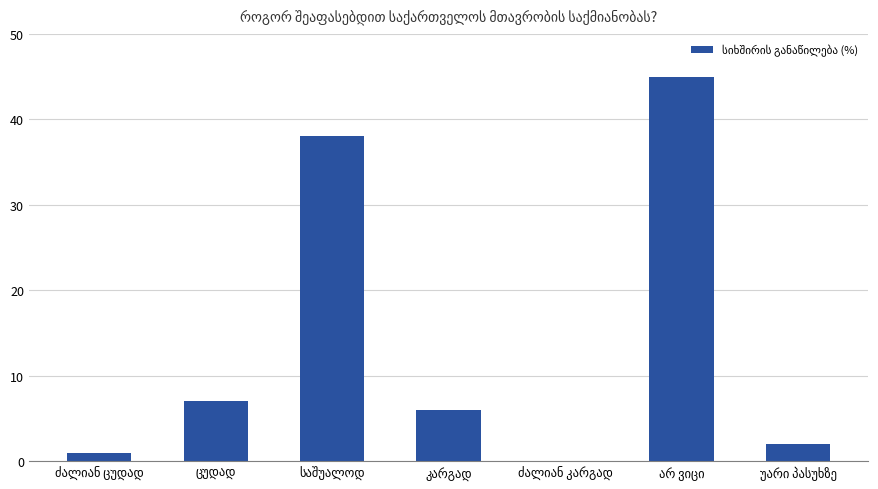

What is the maximum value shown in the chart?

45